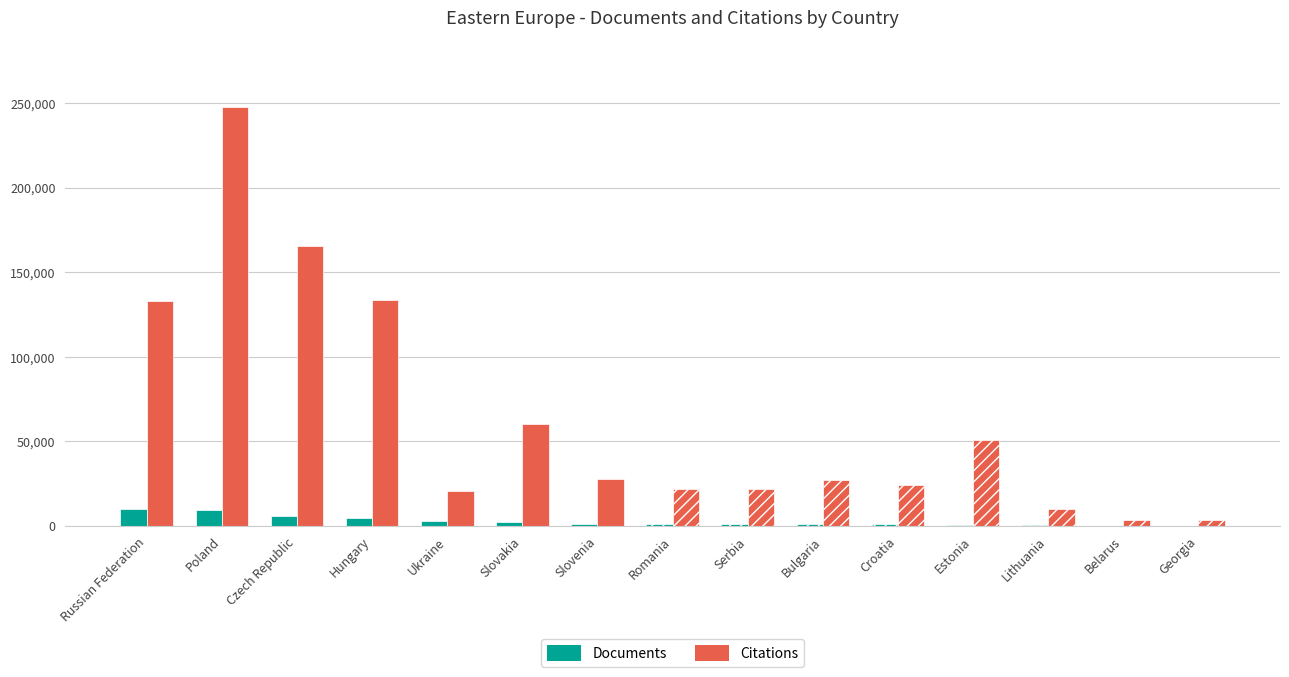

True or false: Citations has a value of 41069 at Slovakia.

False